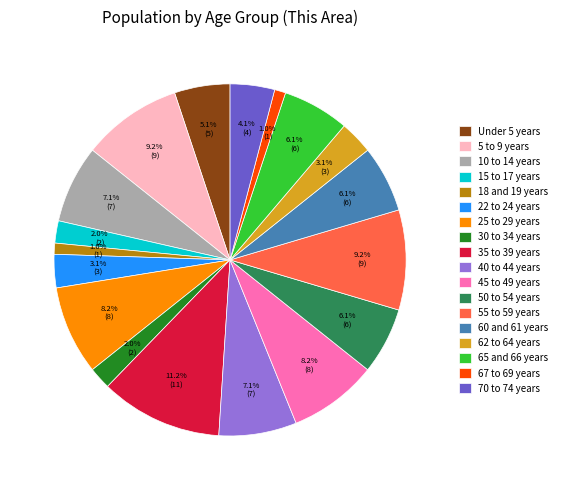

Does 70 to 74 years represent more than half of the total?

No